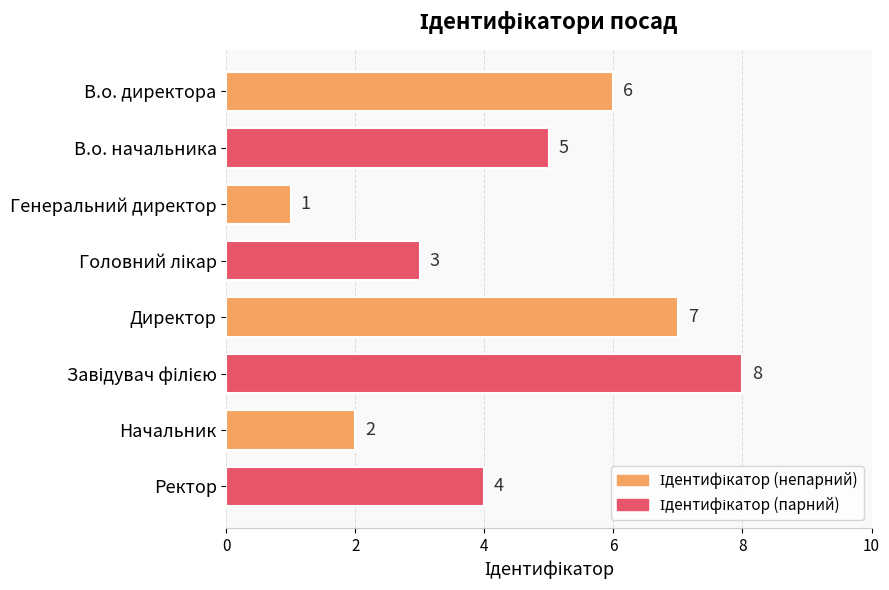

Is it true that the value at Генеральний директор is 1?

True